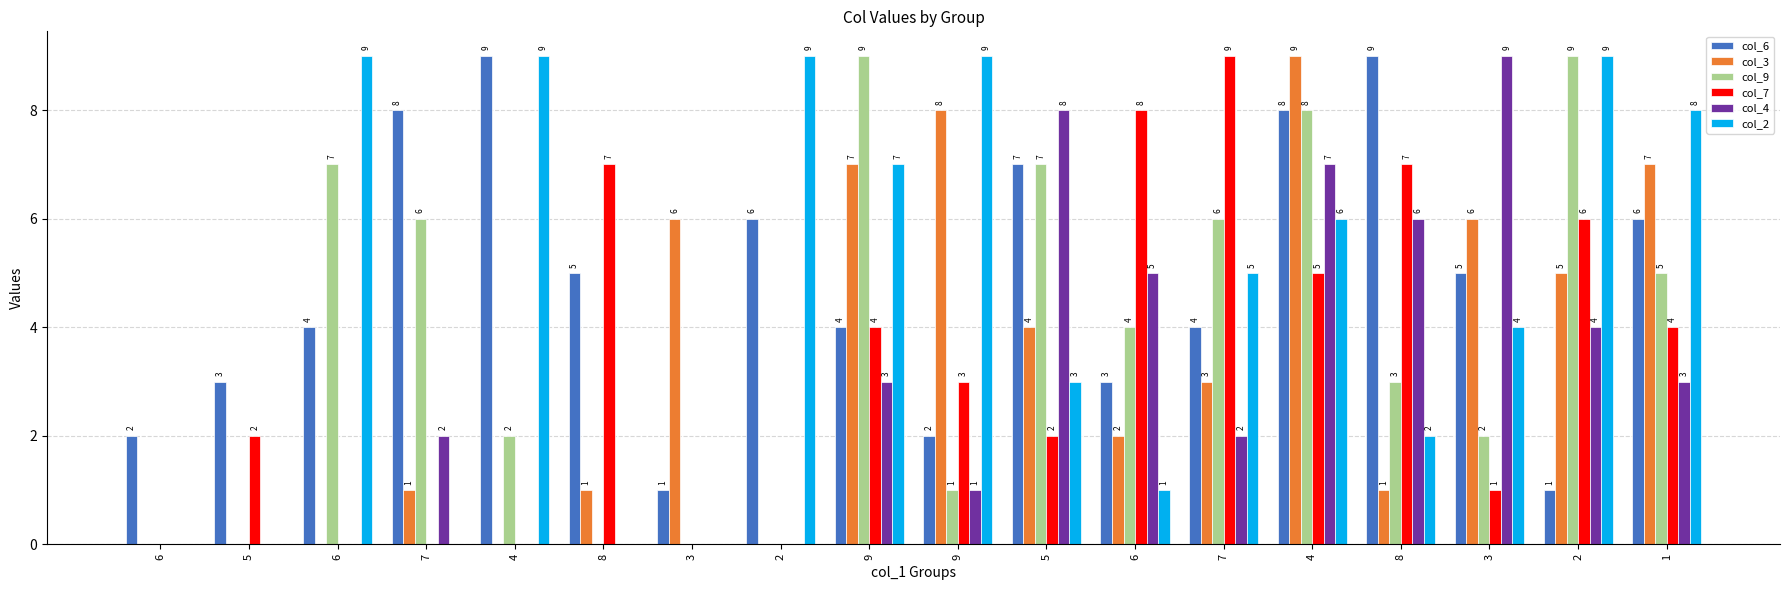

Count the number of categories in the chart.

18